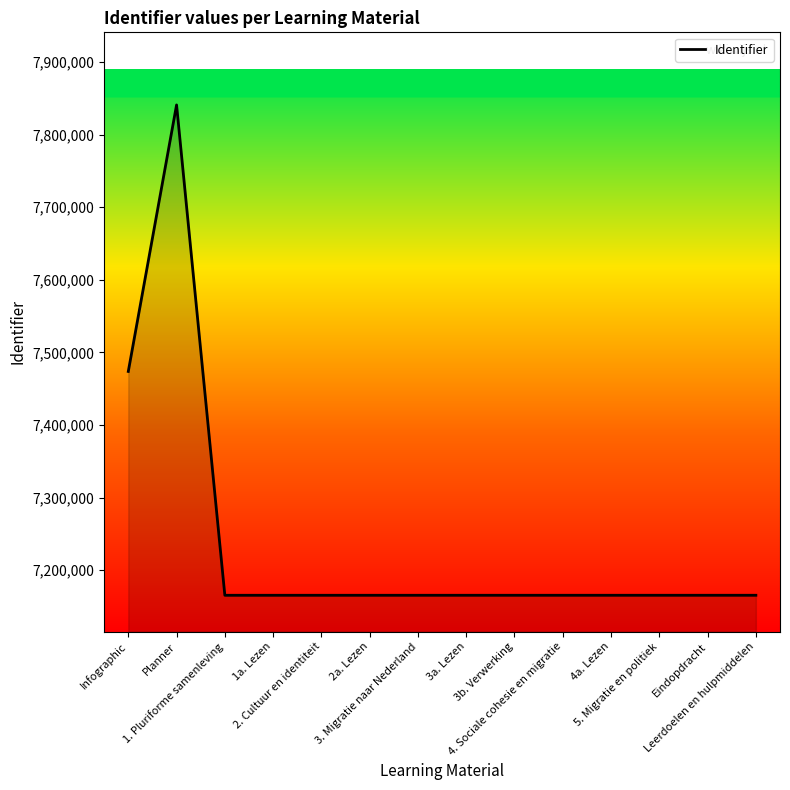

The value at 4. Sociale cohesie en migratie is 7165463. True or false?

True